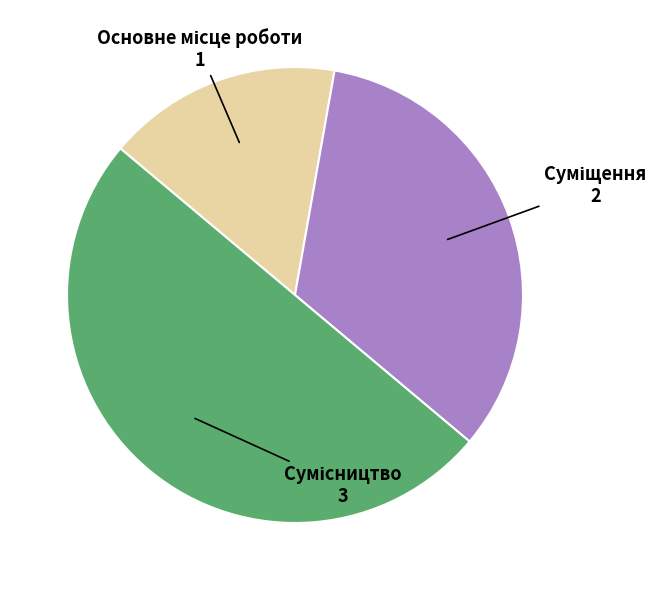

To the nearest percent, what is the average slice percentage?

33%